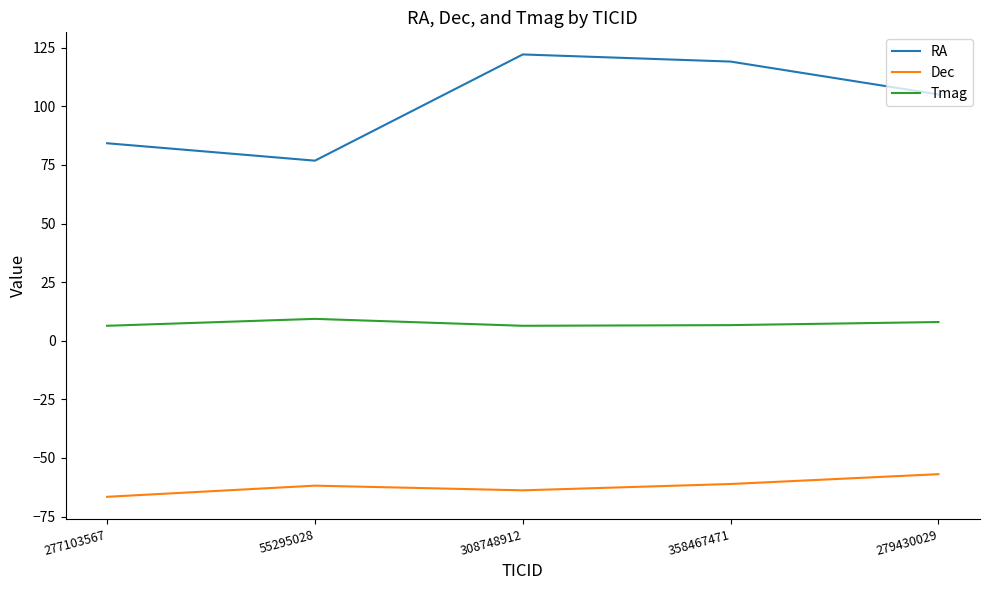

What is the approximate value of Dec at 277103567?

-66.6